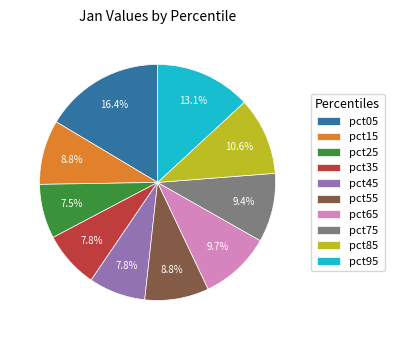

What is the total percentage of pct55 and pct15?

17.6%